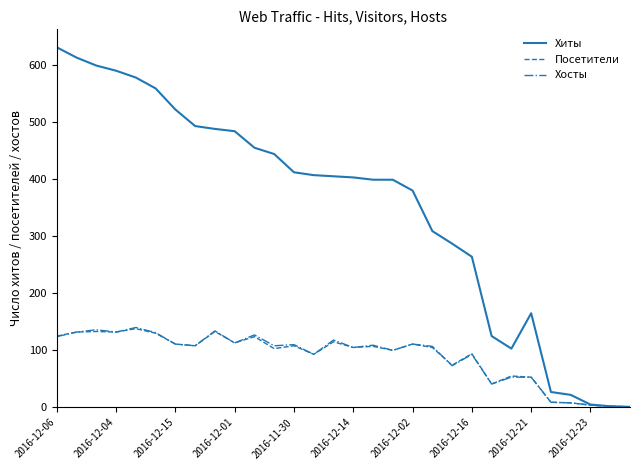

What is the maximum value shown in the chart?

631